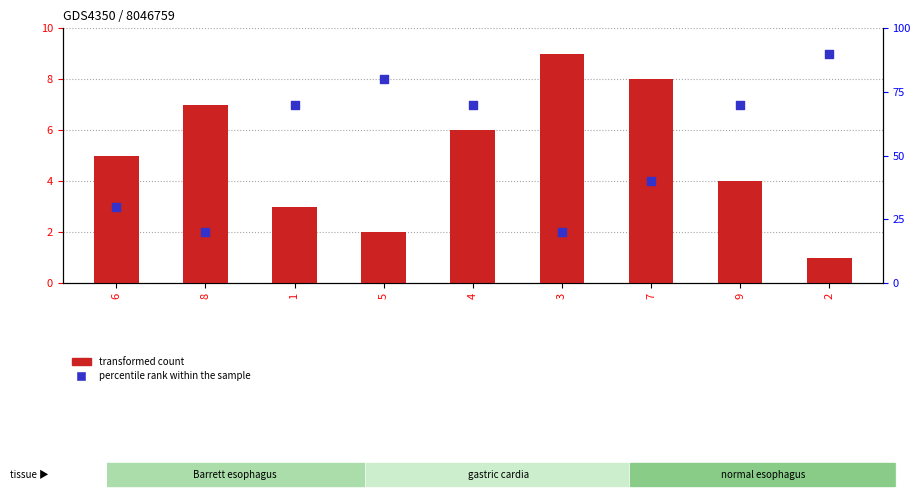

What are all the series names shown in the legend?

transformed count, percentile rank within the sample